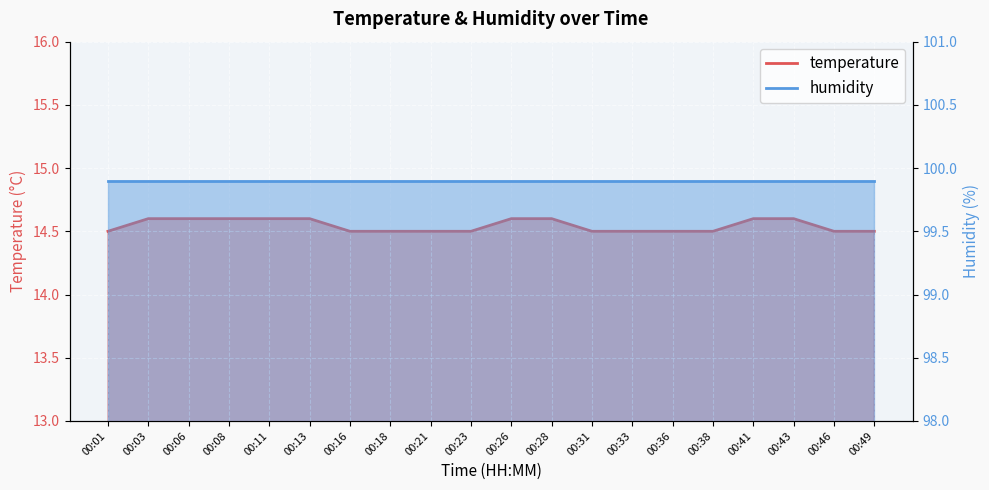

Reading left to right, extract all data points from this chart.

14.5	14.6	14.6	14.6	14.6	14.6	14.5	14.5	14.5	14.5	14.6	14.6	14.5	14.5	14.5	14.5	14.6	14.6	14.5	14.5